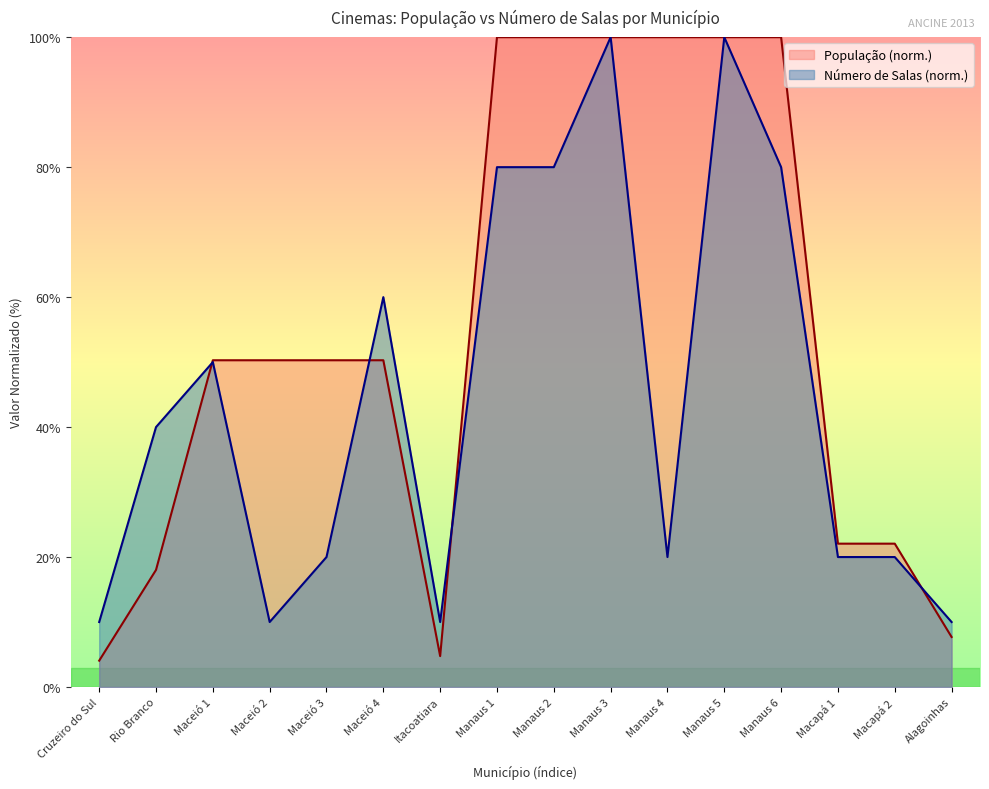

True or false: População and Número de Salas intersect in this chart.

True